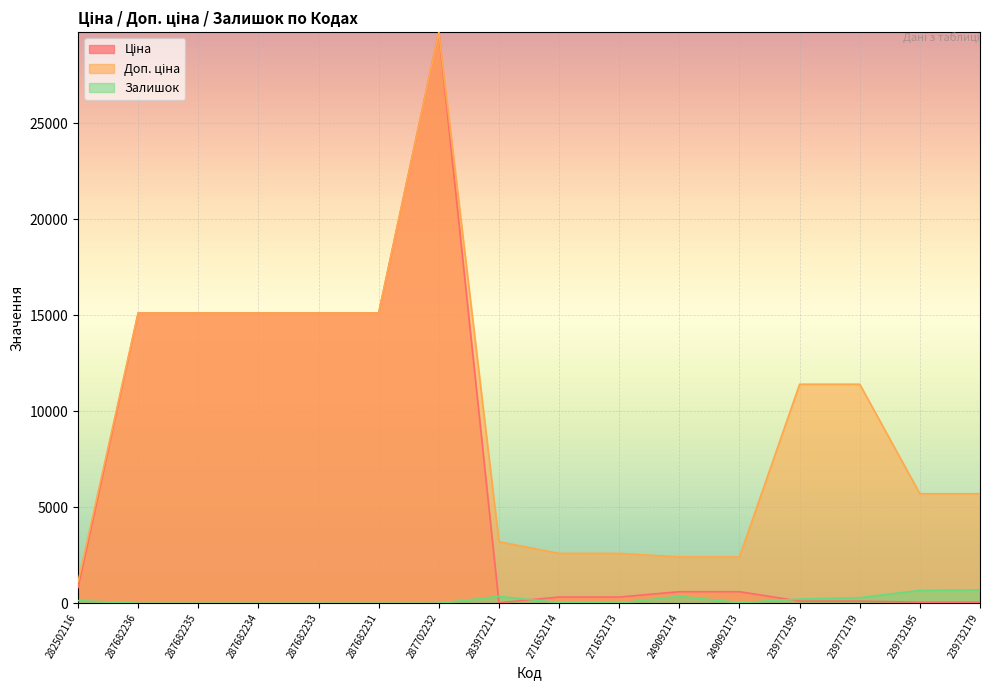

List the series in order of their overall mean, lowest first.

Залишок, Ціна, Доп. ціна